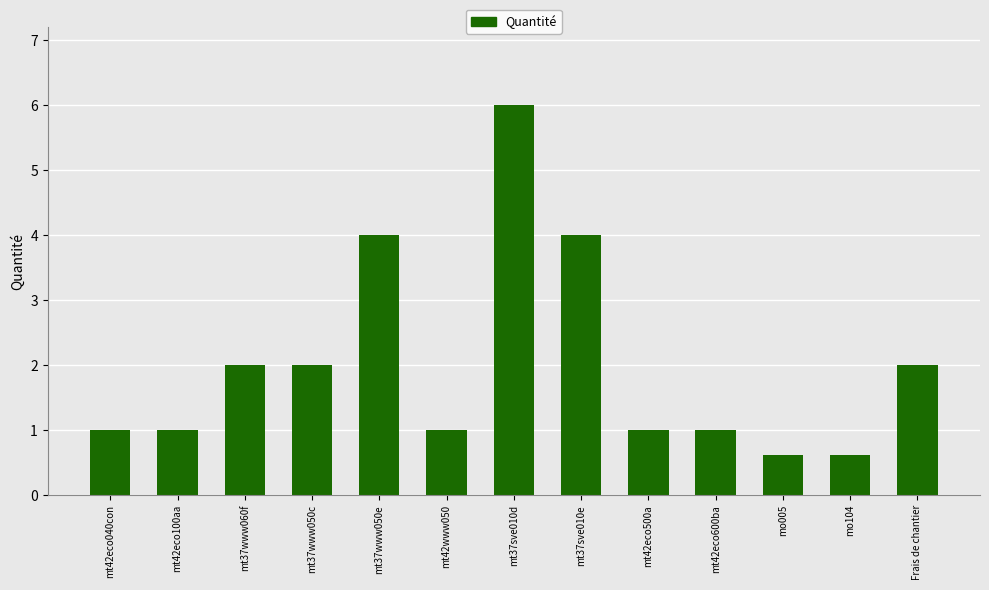

Which has a higher value, mt37www050c or mt42eco500a?

mt37www050c